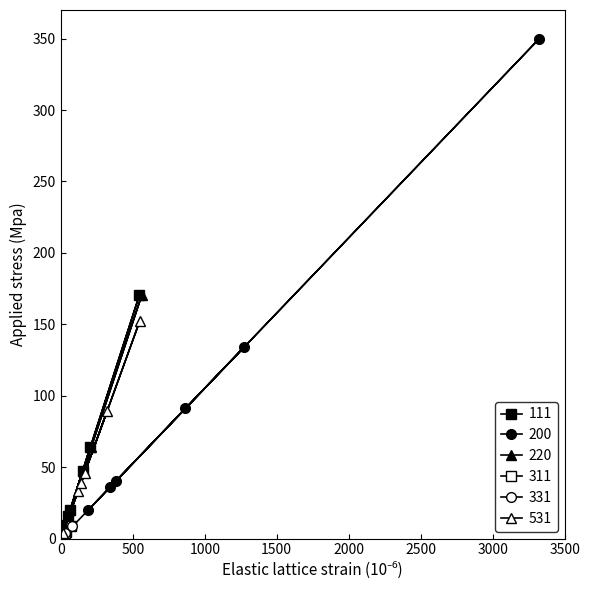

Which series has the largest range (max minus min)?

200